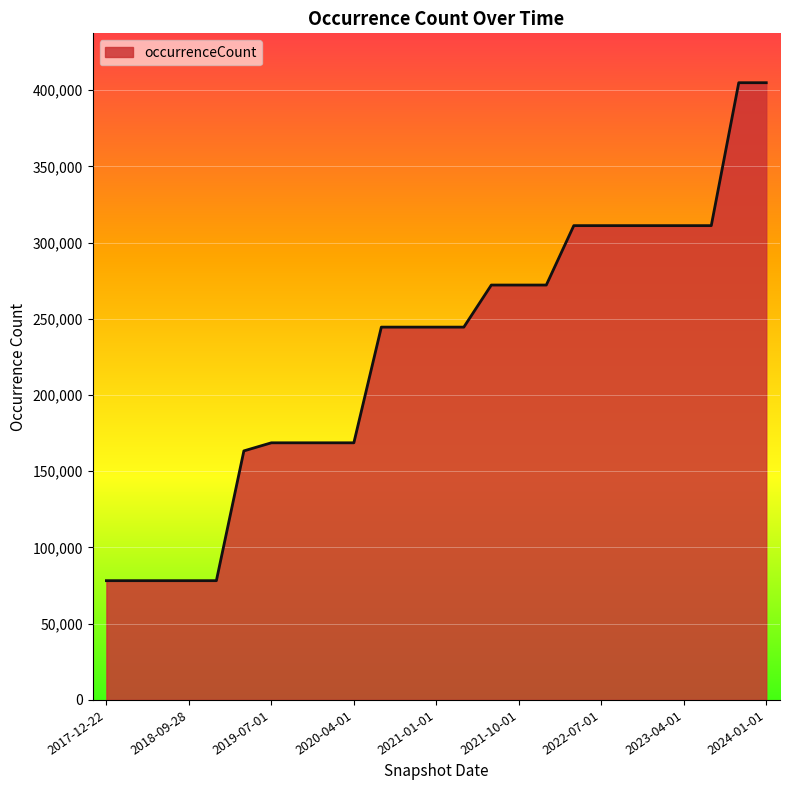

Does the chart have visible grid lines?

Yes